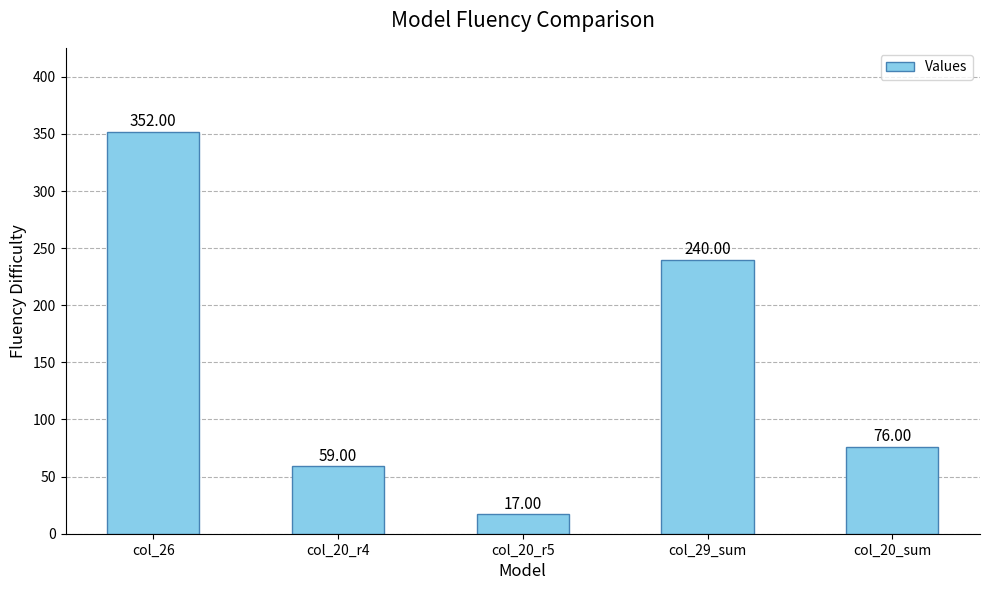

What is the approximate value at col_26?

352